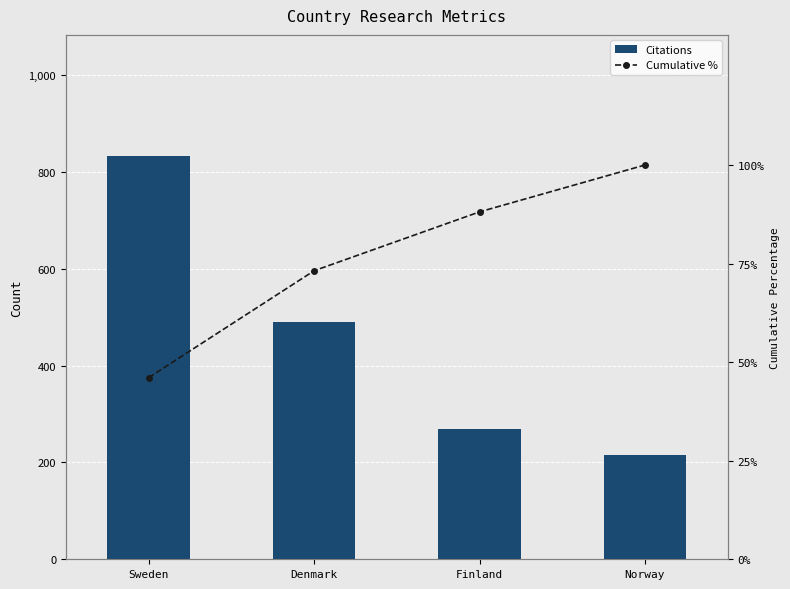

What is the sum of all Cumulative % values?

307.4